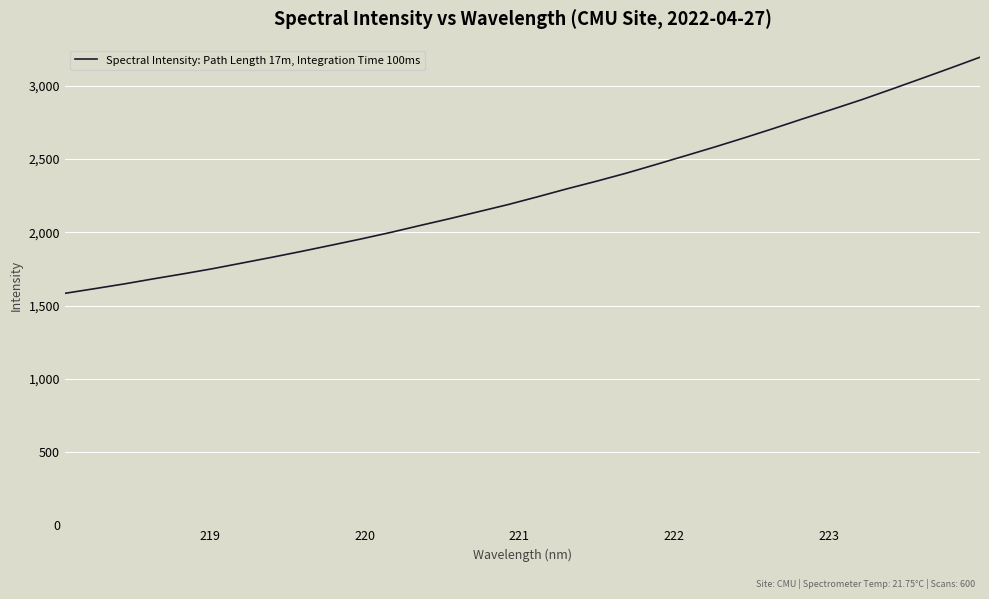

How many values are below 2242?

16